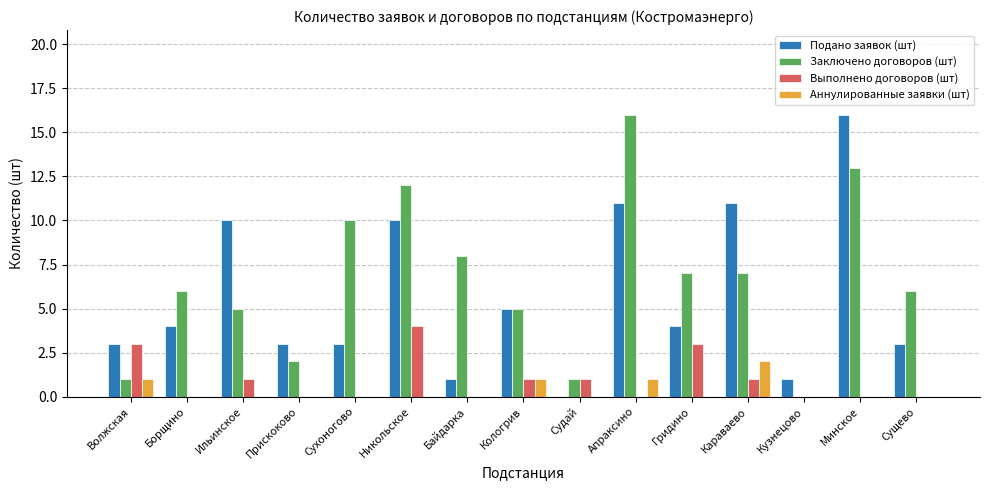

What is the greatest value displayed?

16